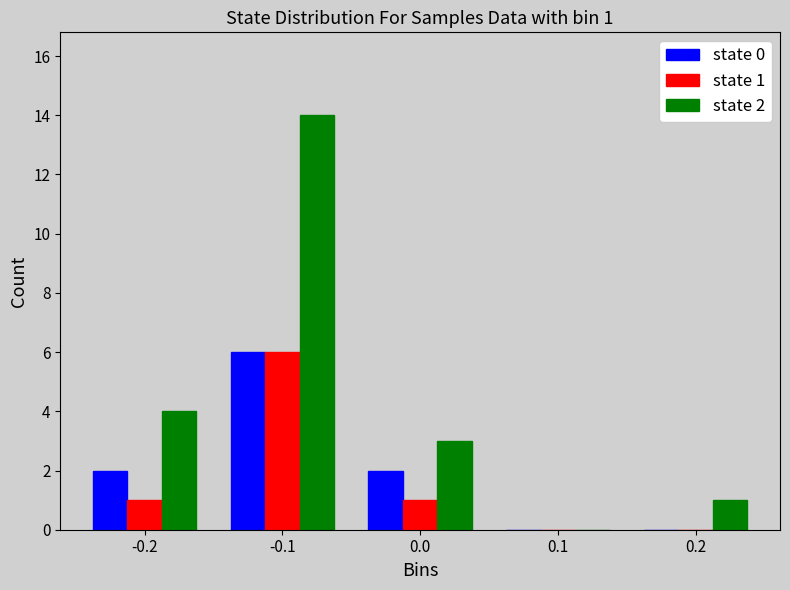

Reading left to right, list all the values displayed in this chart.

state 0: -0.2=2	-0.1=6	0.0=2	0.1=0	0.2=0
state 1: -0.2=1	-0.1=6	0.0=1	0.1=0	0.2=0
state 2: -0.2=4	-0.1=14	0.0=3	0.1=0	0.2=1